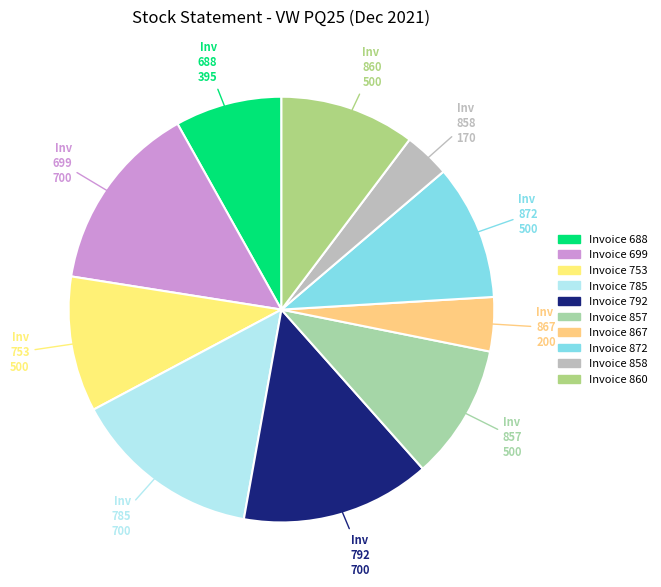

To the nearest percent, what is the difference between the largest and smallest slice percentages?

11%